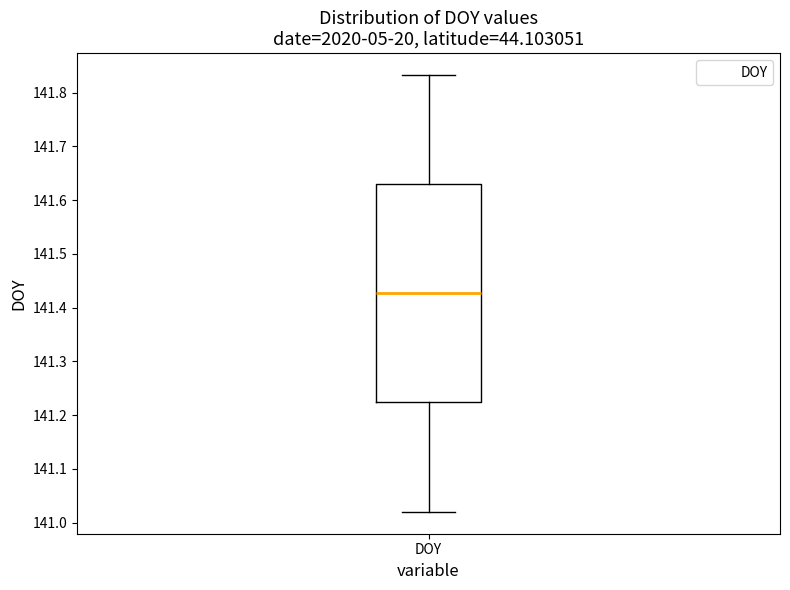

Read this box plot against the y-axis: the position of the median line, the range covered by the box, and the ends of both whiskers. The values are not printed on the chart, so give them approximately, as read against the axis.

median 141.43, box 141.22 to 141.63, whiskers 141.02 to 141.83